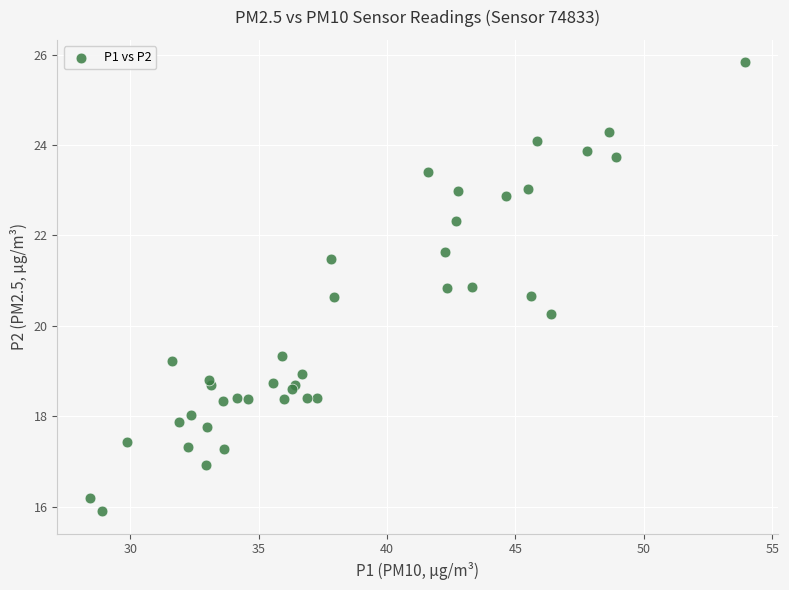

What Y value in the scatter plot is closest to 20?

20.3